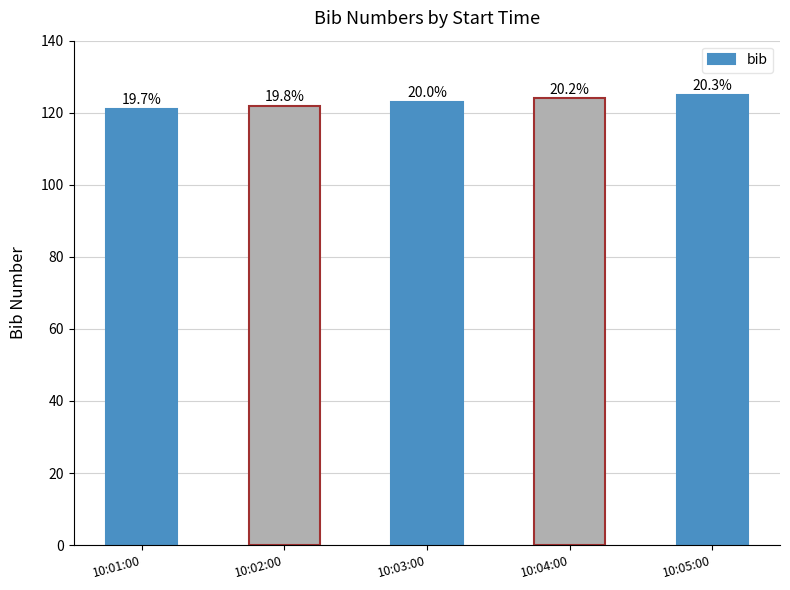

What is the approximate value at 10:04:00?

124